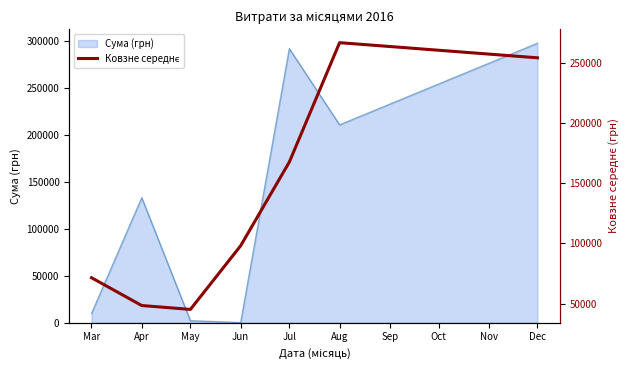

At which label is Сума (грн) closest to 148961?

Apr